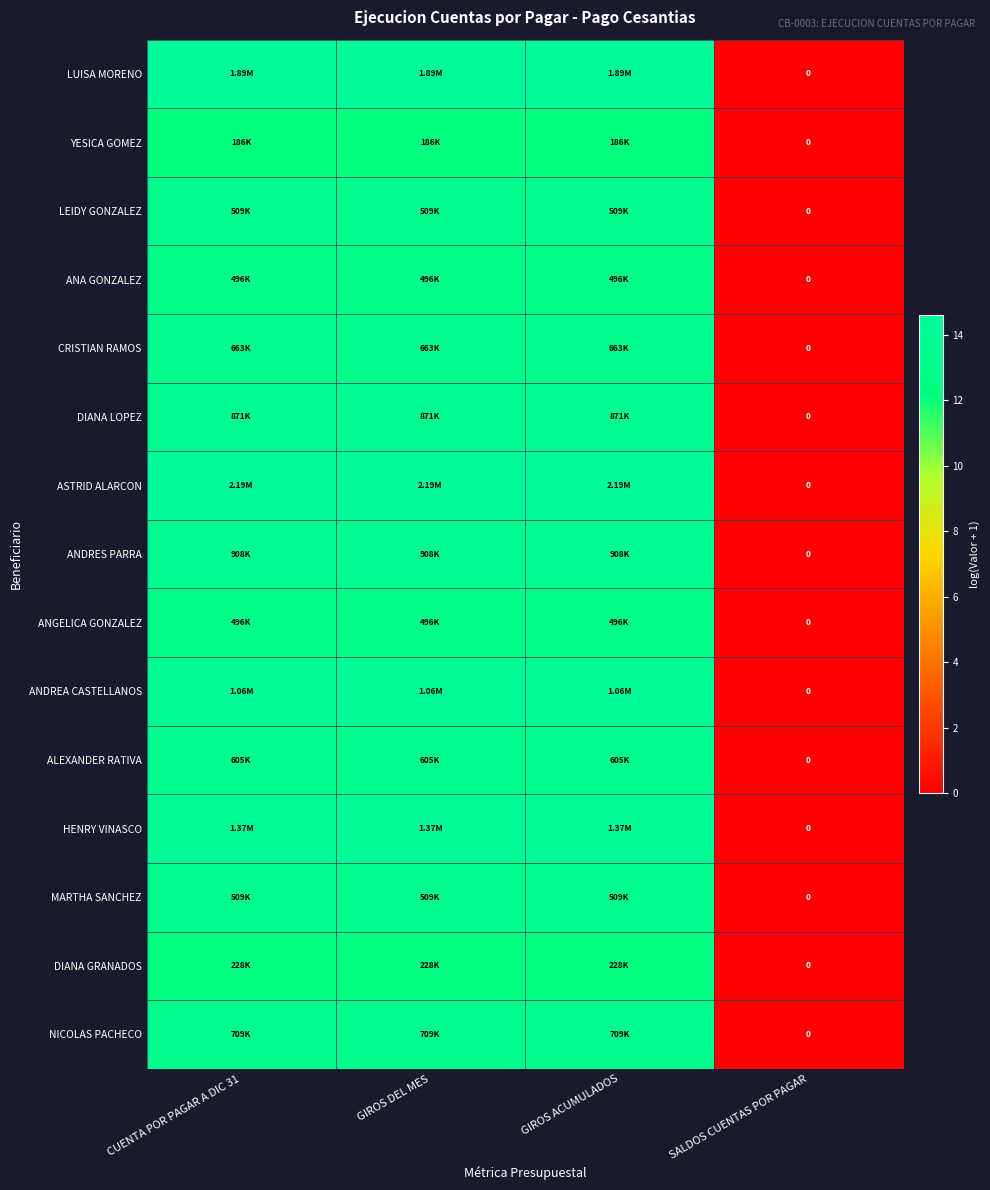

At SALDOS CUENTAS POR PAGAR, list the series in order from largest to smallest.

LUISA MORENO, YESICA GOMEZ, LEIDY GONZALEZ, ANA GONZALEZ, CRISTIAN RAMOS, DIANA LOPEZ, ASTRID ALARCON, ANDRES PARRA, ANGELICA GONZALEZ, ANDREA CASTELLANOS, ALEXANDER RATIVA, HENRY VINASCO, MARTHA SANCHEZ, DIANA GRANADOS, NICOLAS PACHECO